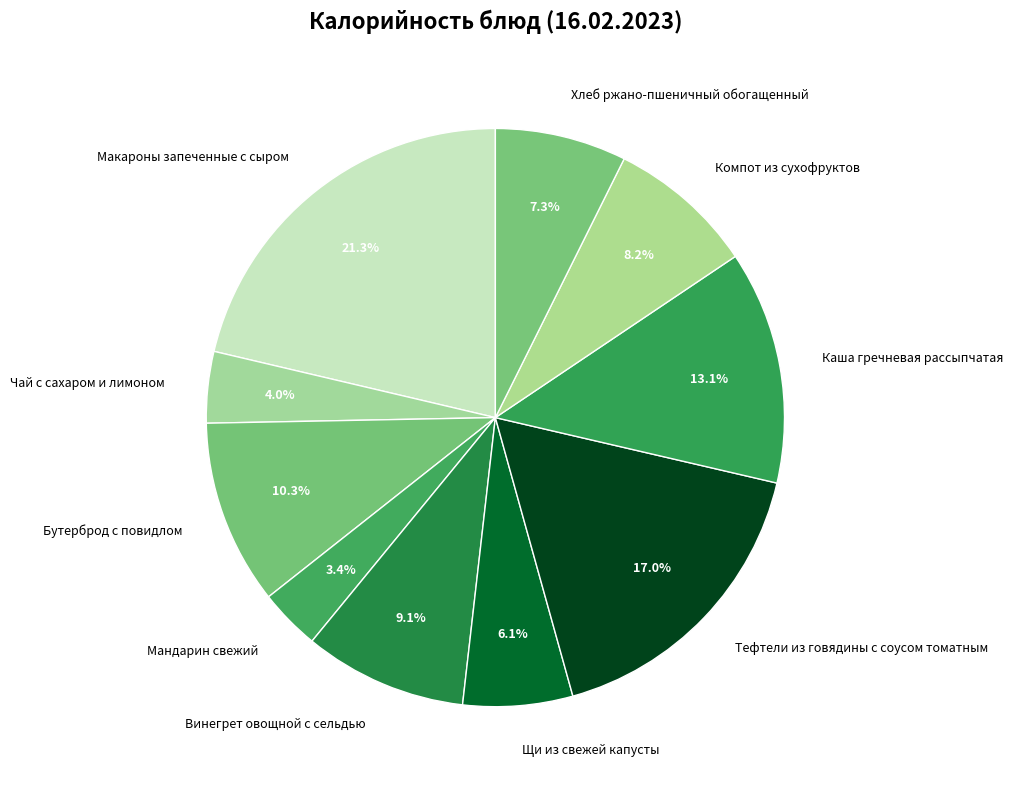

Which slice is the largest?

Макароны запеченные с сыром